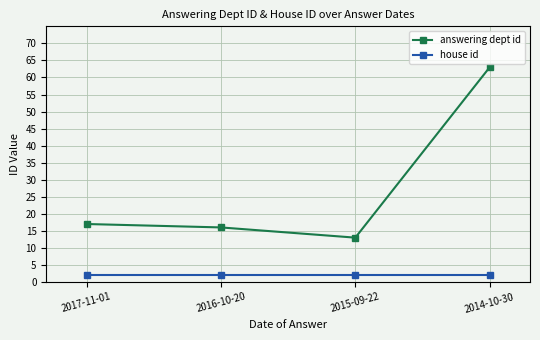

True or false: answering dept id and house id cross at least once.

False